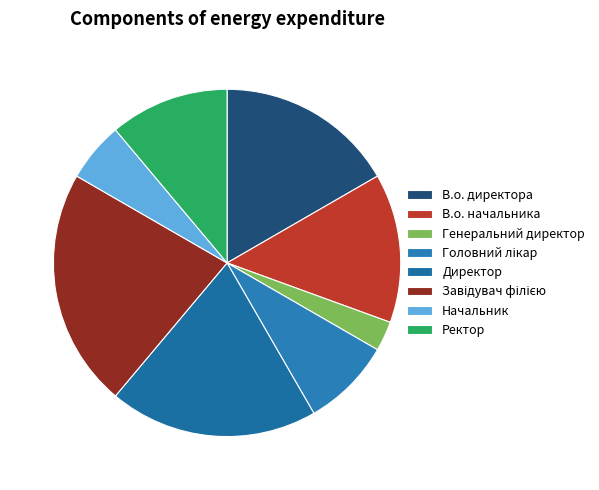

How many slices are in this pie chart?

8